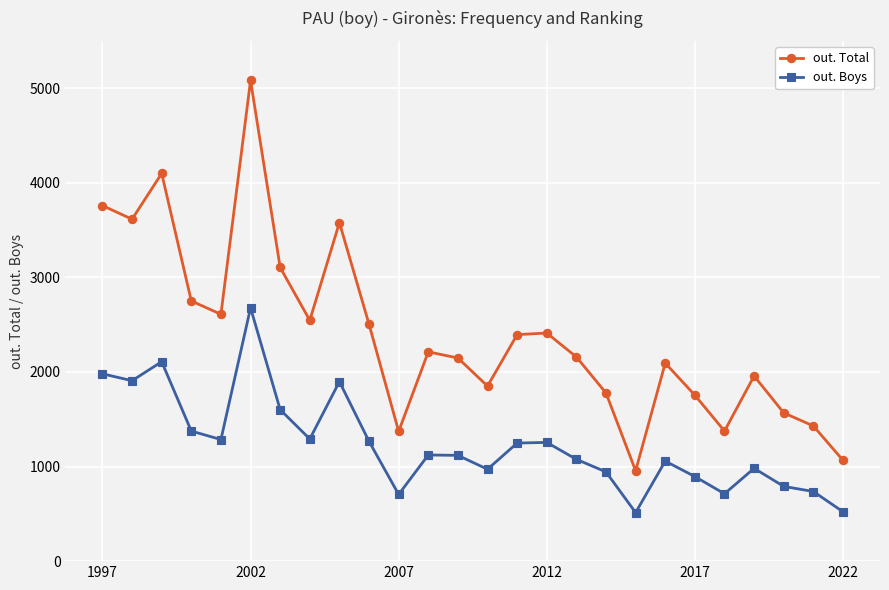

What is the value of the out. Boys point at the 9th from the left?

1897